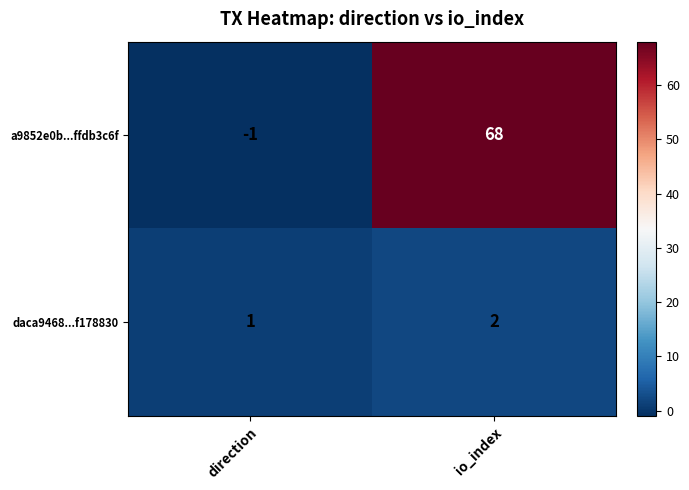

At how many categories does at least one series exceed 65?

1